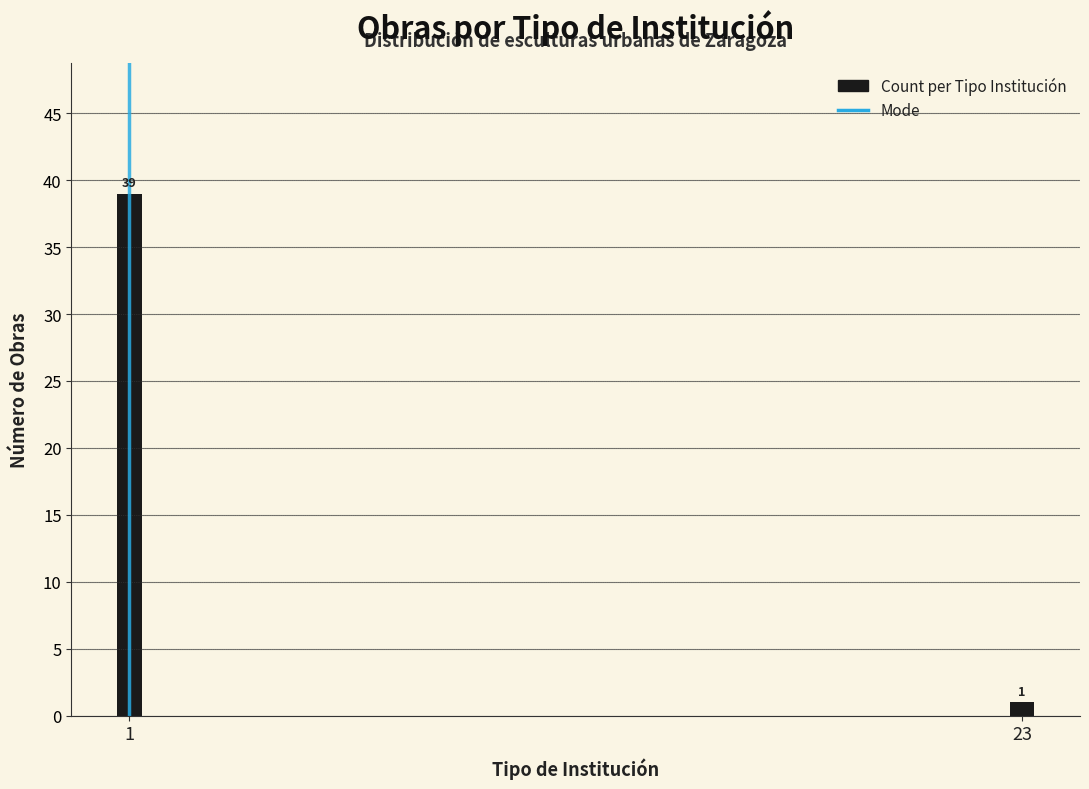

Reading left to right, what are all the values shown in this chart?

1=39	23=1